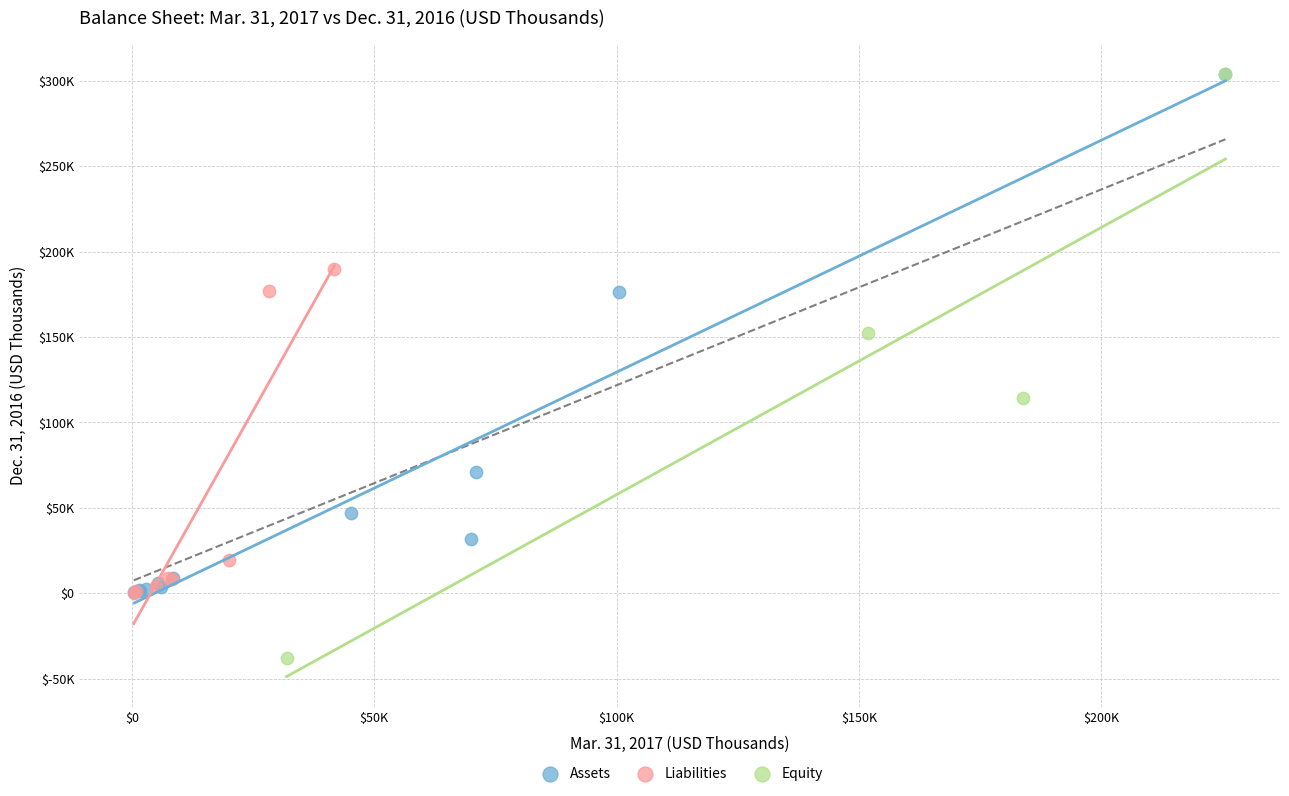

Which series has the largest Y range (max minus min)?

Equity